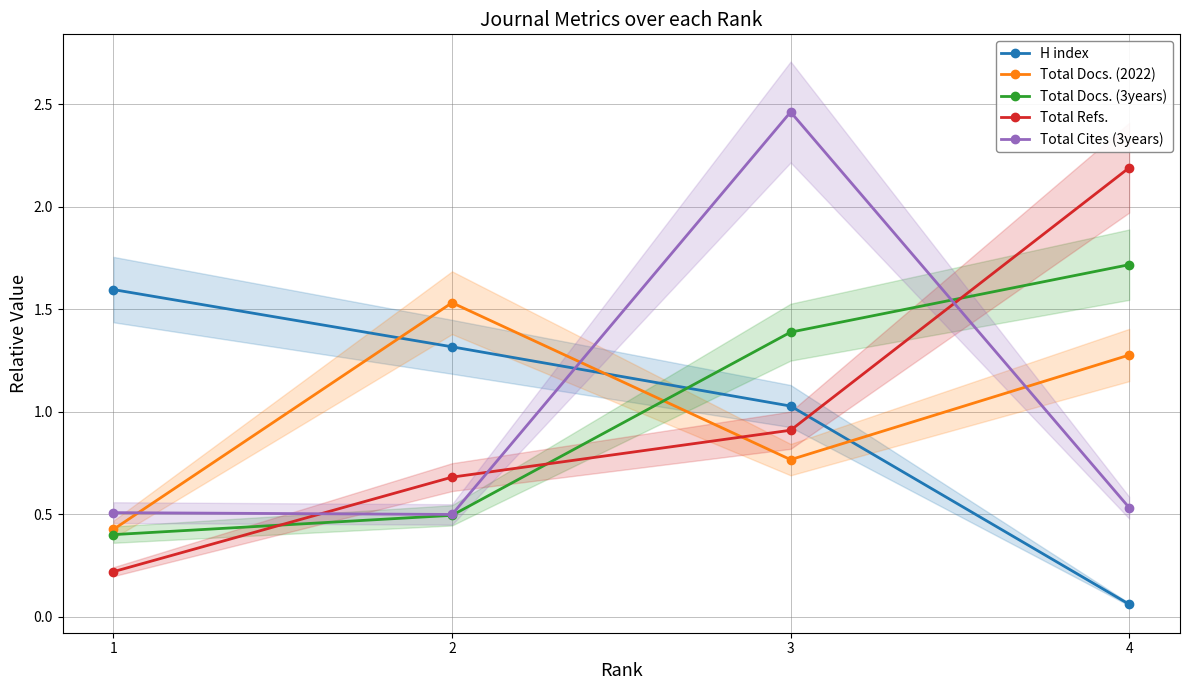

True or false: Total Refs. and Total Docs. (2022) intersect in this chart.

True